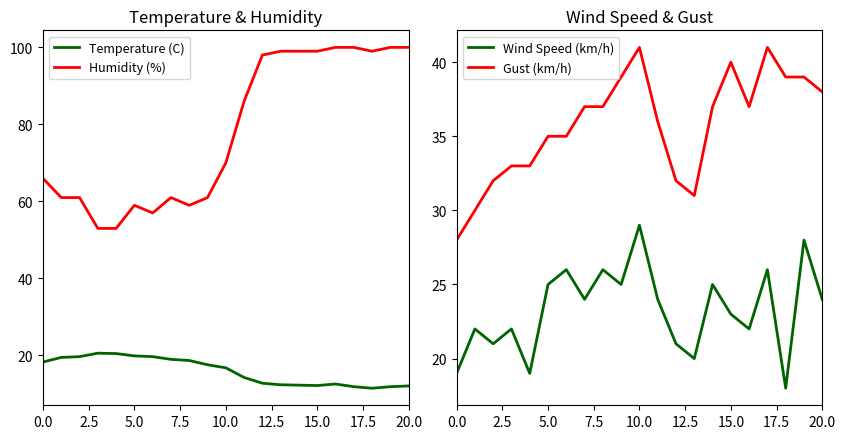

What is the value of the Wind Speed (km/h) point at the 12th from the left?

24.0